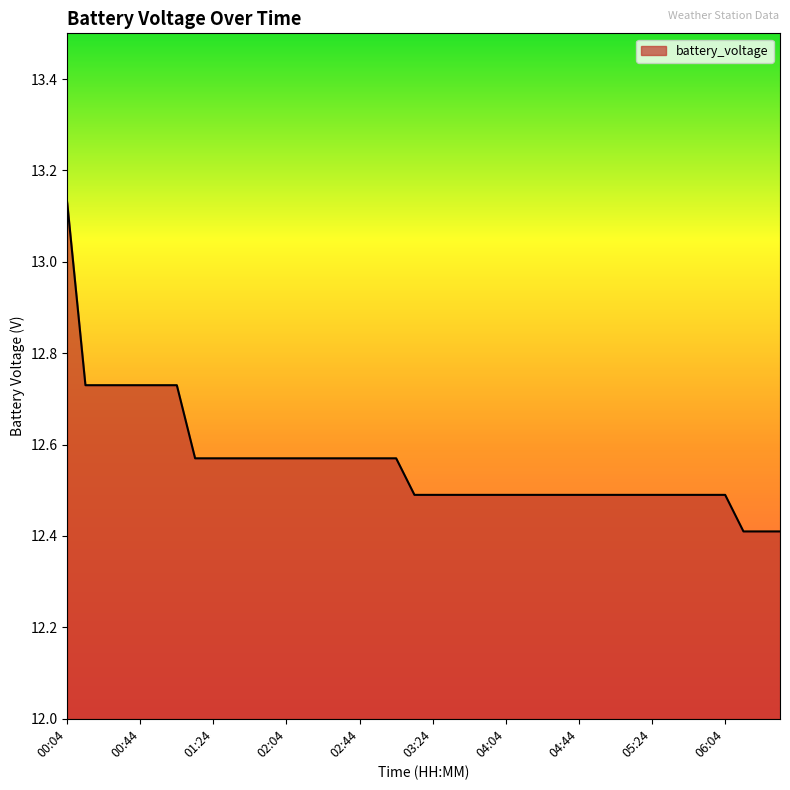

What is the difference between the maximum and minimum values?

0.7